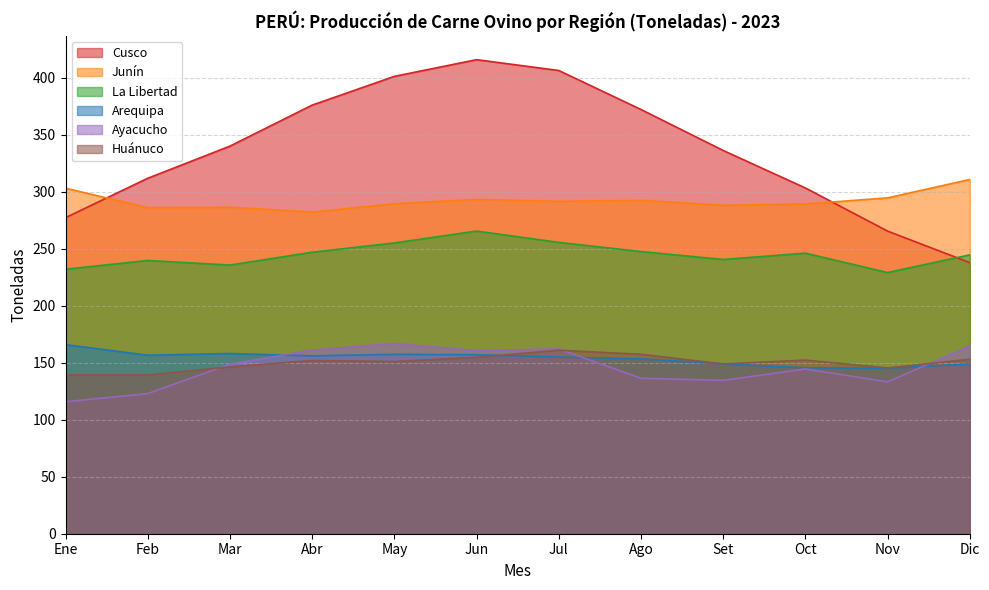

How many intersections are there between Arequipa and Ayacucho?

3